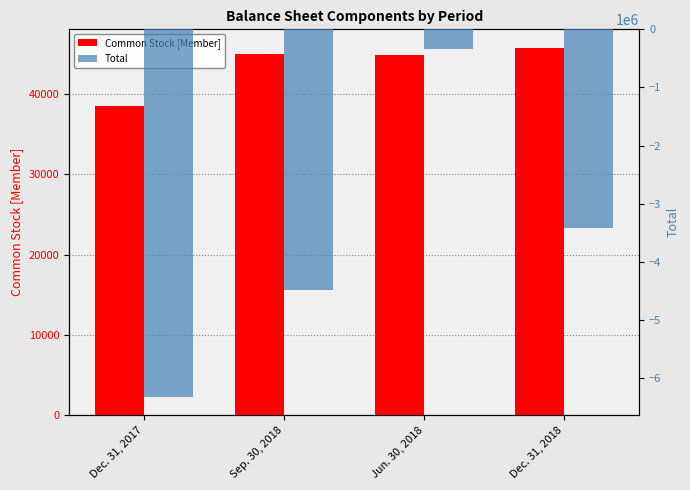

At which label does Common Stock [Member] first exceed 45067?

Dec. 31, 2018